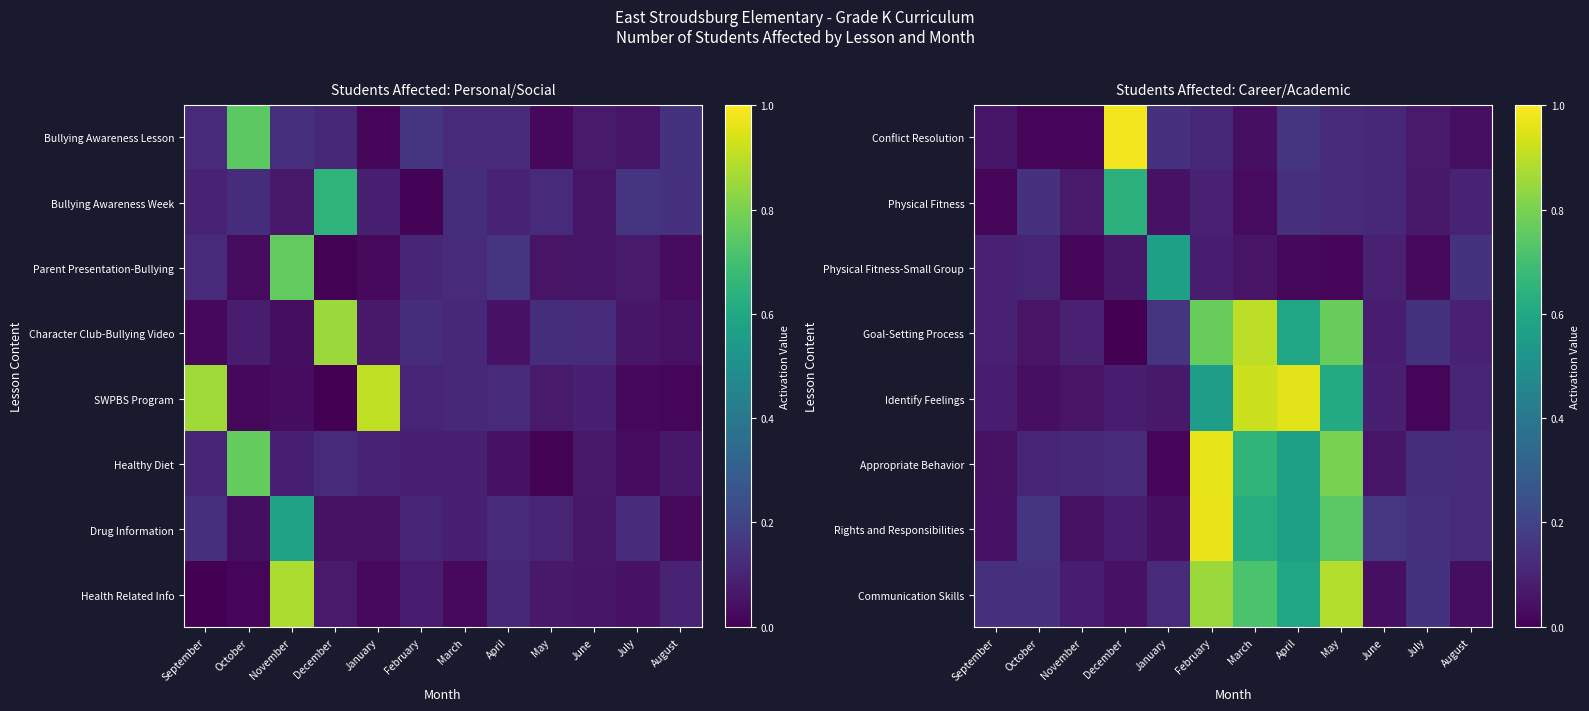

Count the number of data series in this chart.

8